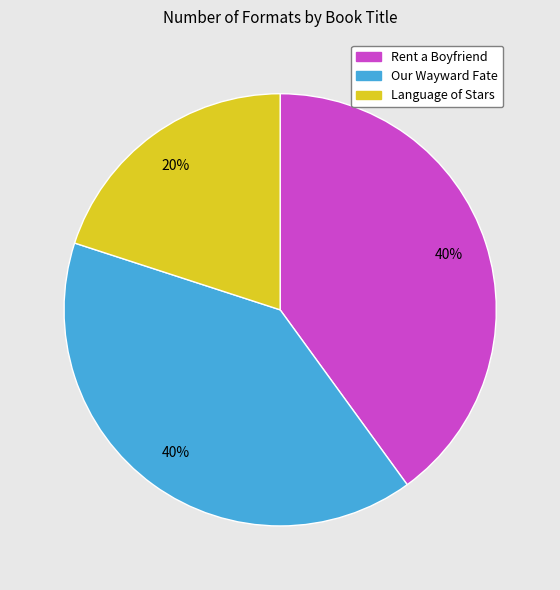

To the nearest percent, what is the average slice percentage?

33%